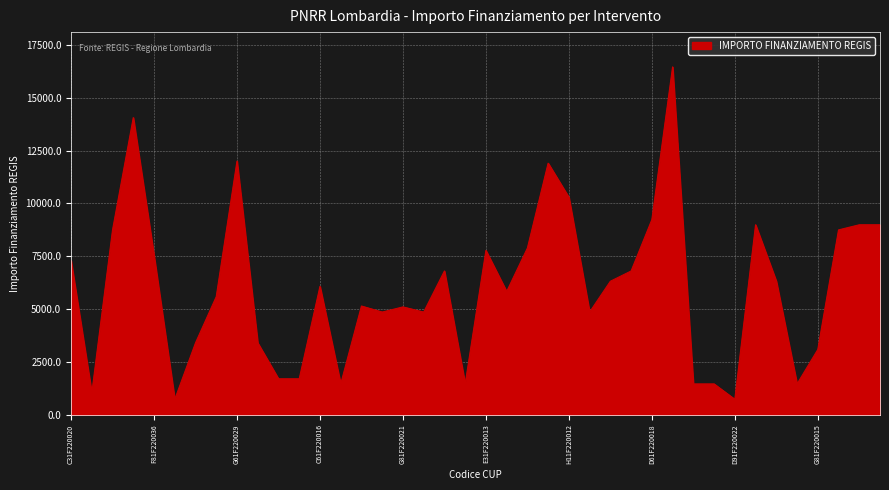

What is the greatest value displayed?

16464